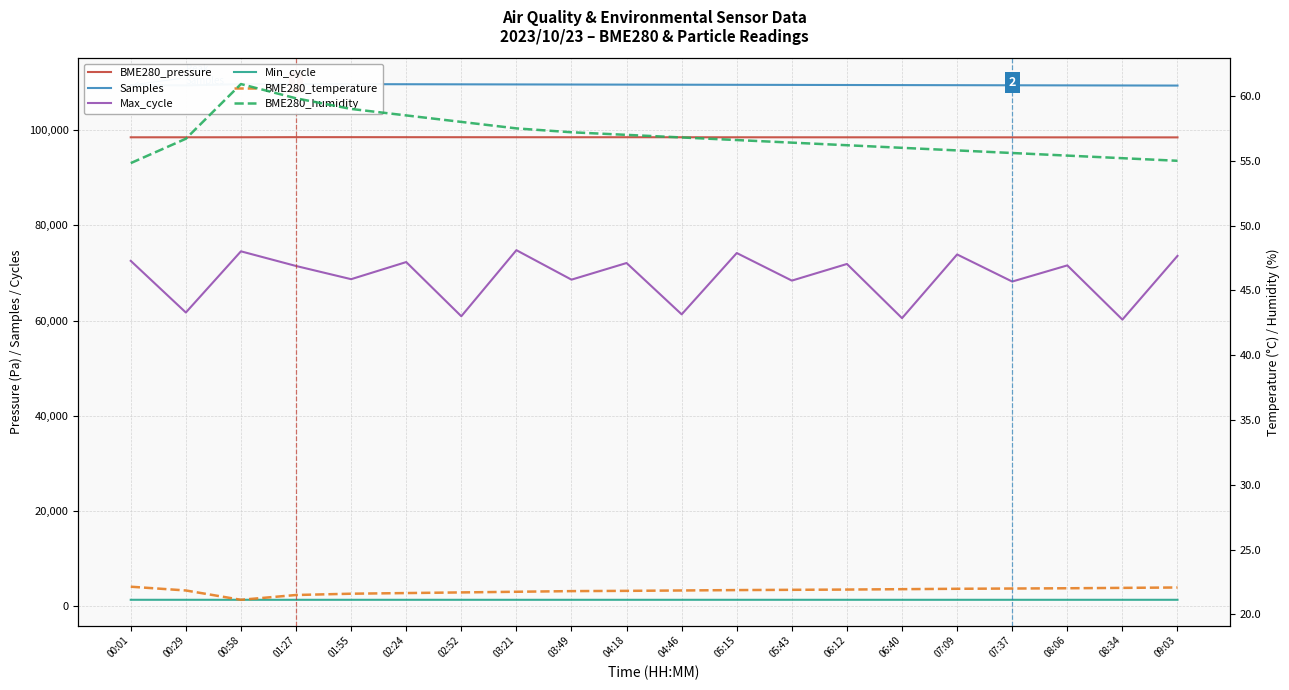

What is the maximum value for Samples?

109749.0